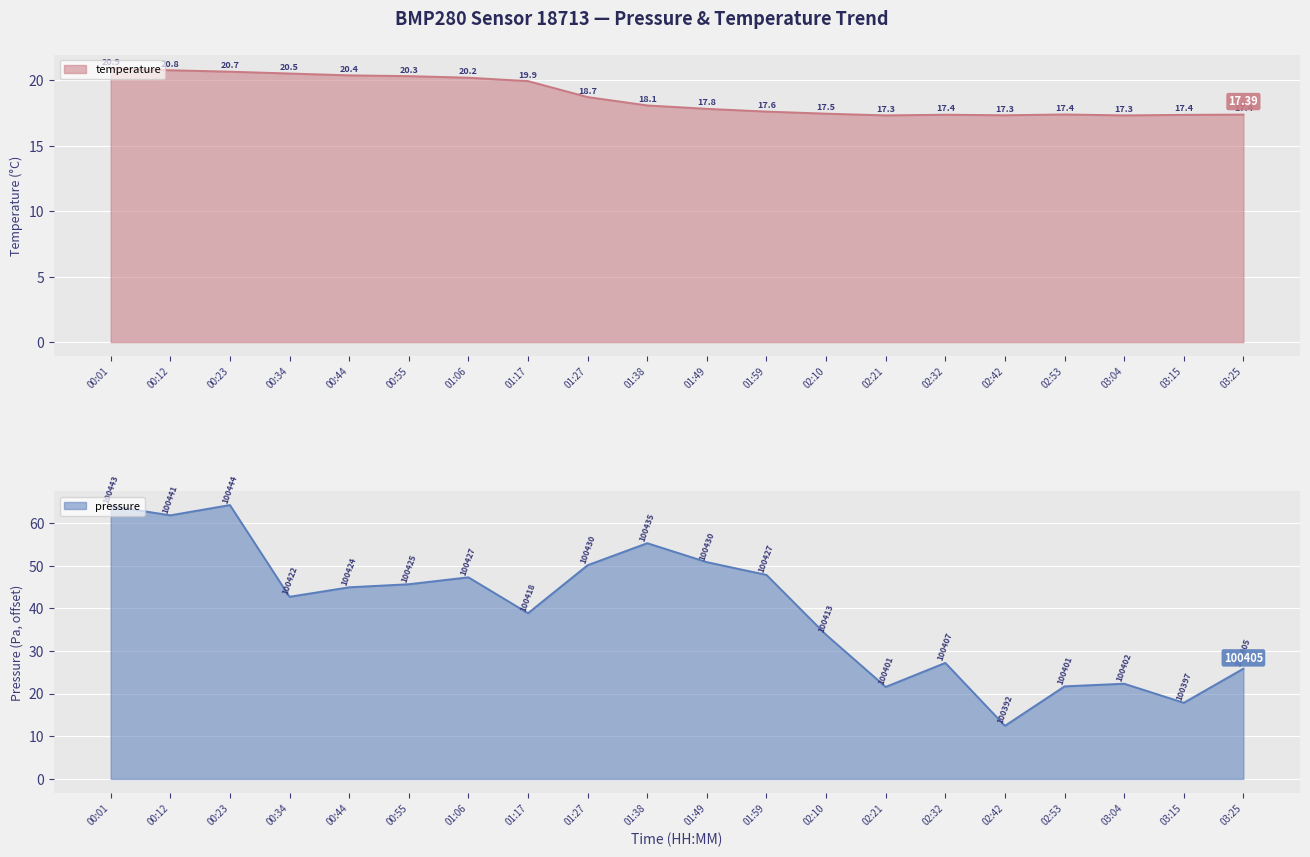

Which series has the largest total across all categories?

pressure